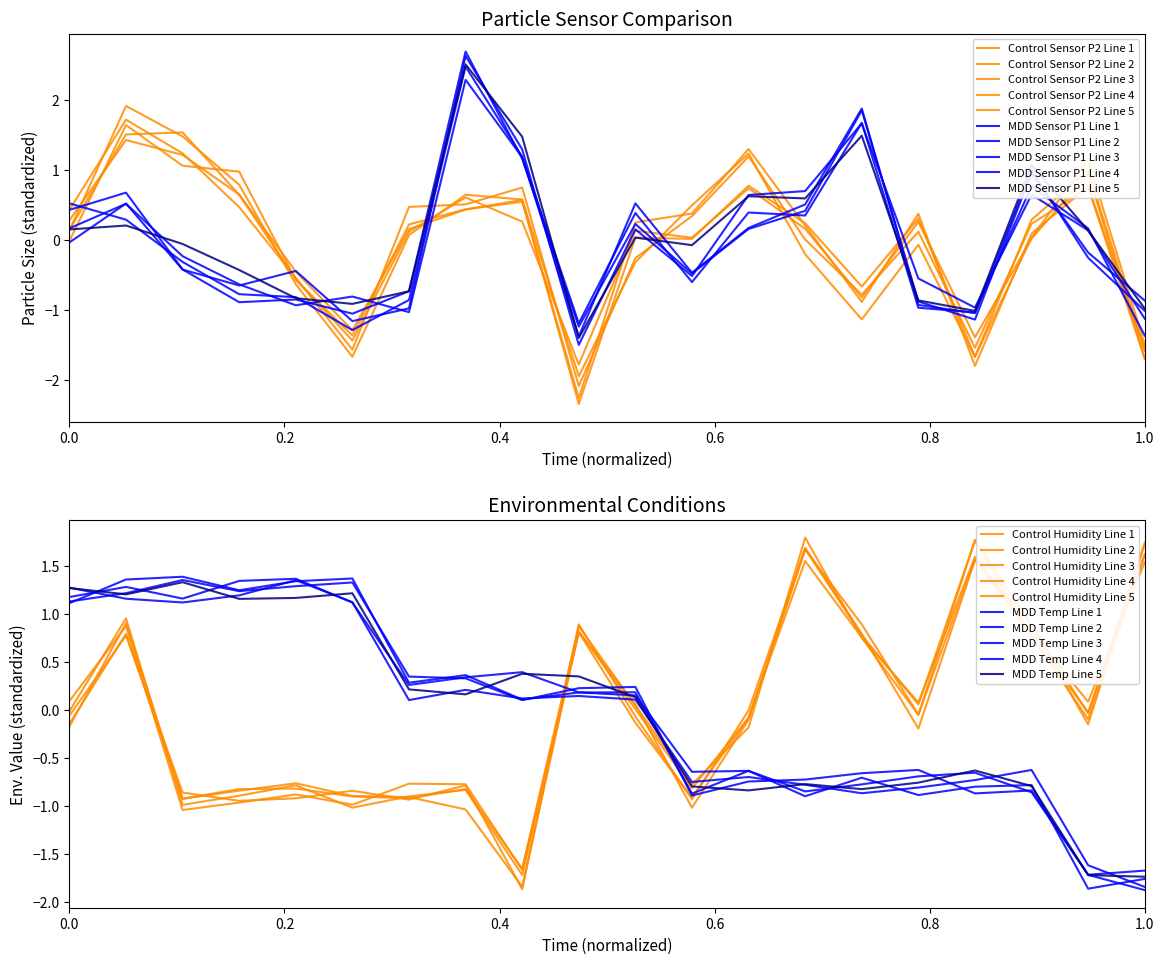

What is the lowest value of the SDS_P2 series?

-1.9